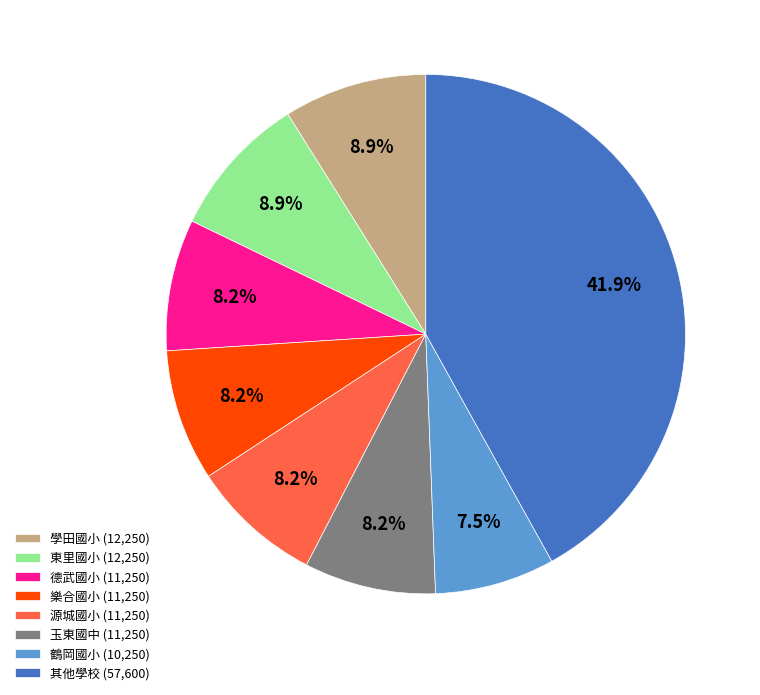

Does 其他學校 (57,600) represent more than half of the total?

No